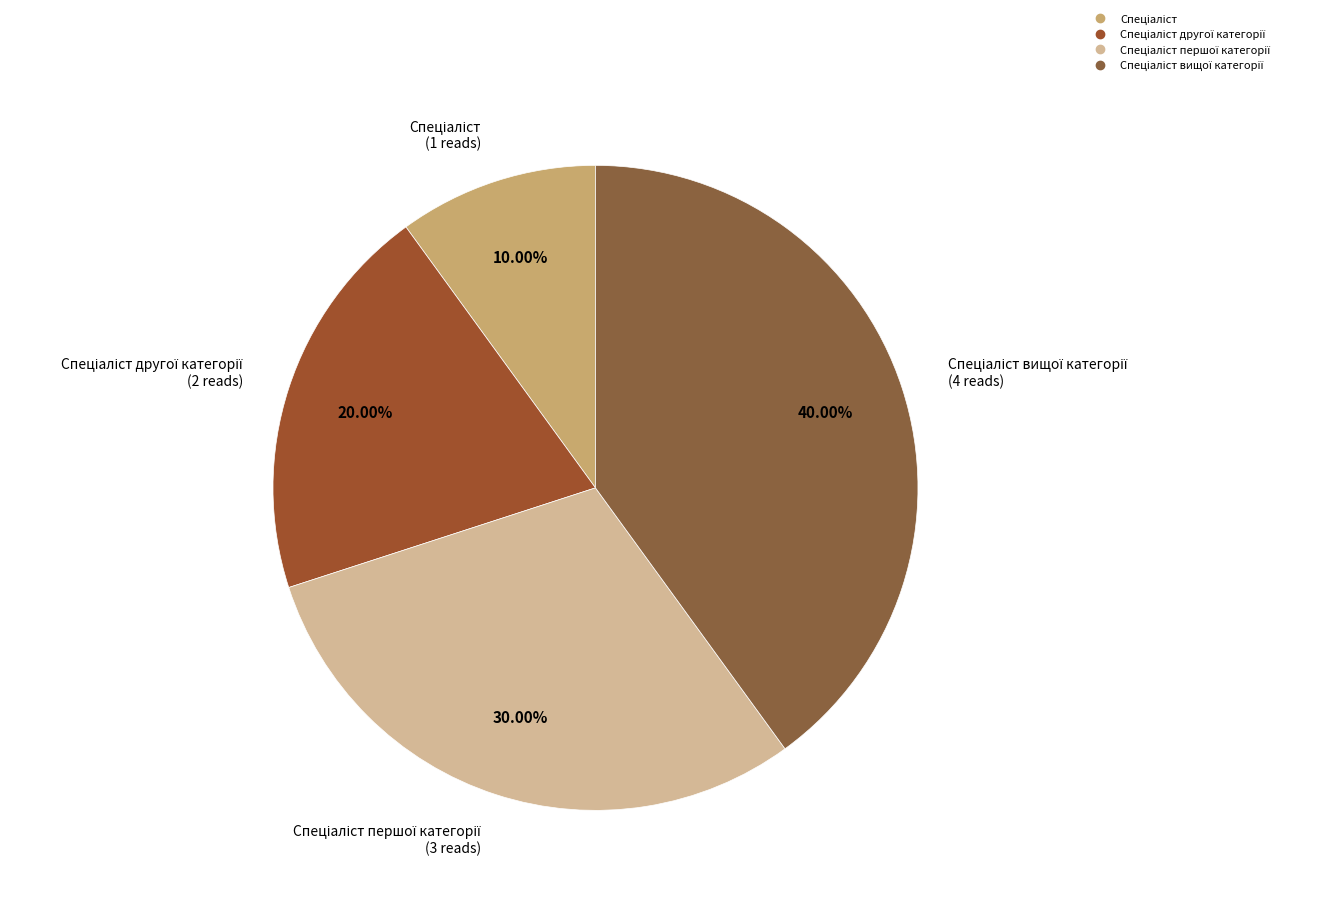

Rank the categories by value from highest to lowest.

Спеціаліст вищої категорії, Спеціаліст першої категорії, Спеціаліст другої категорії, Спеціаліст